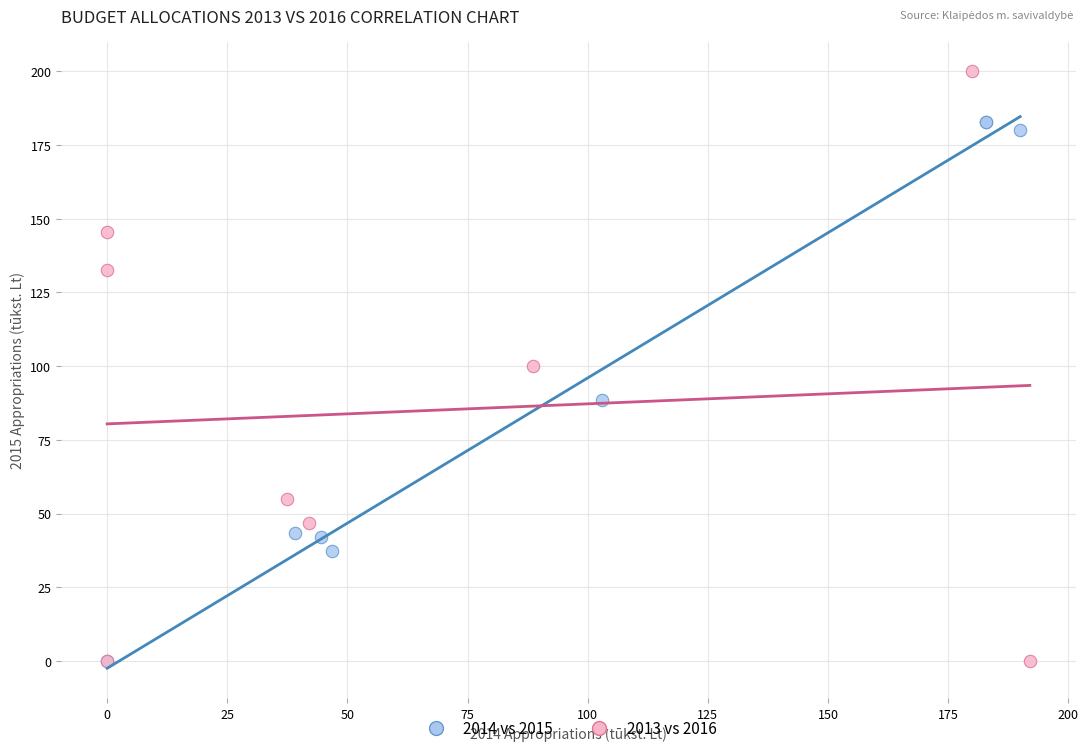

Which series reaches the maximum Y coordinate?

2013 vs 2016